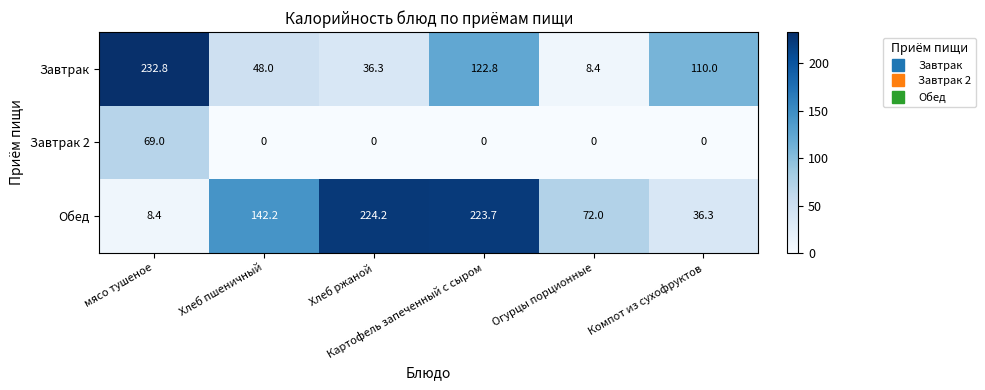

What is the greatest value displayed?

232.8